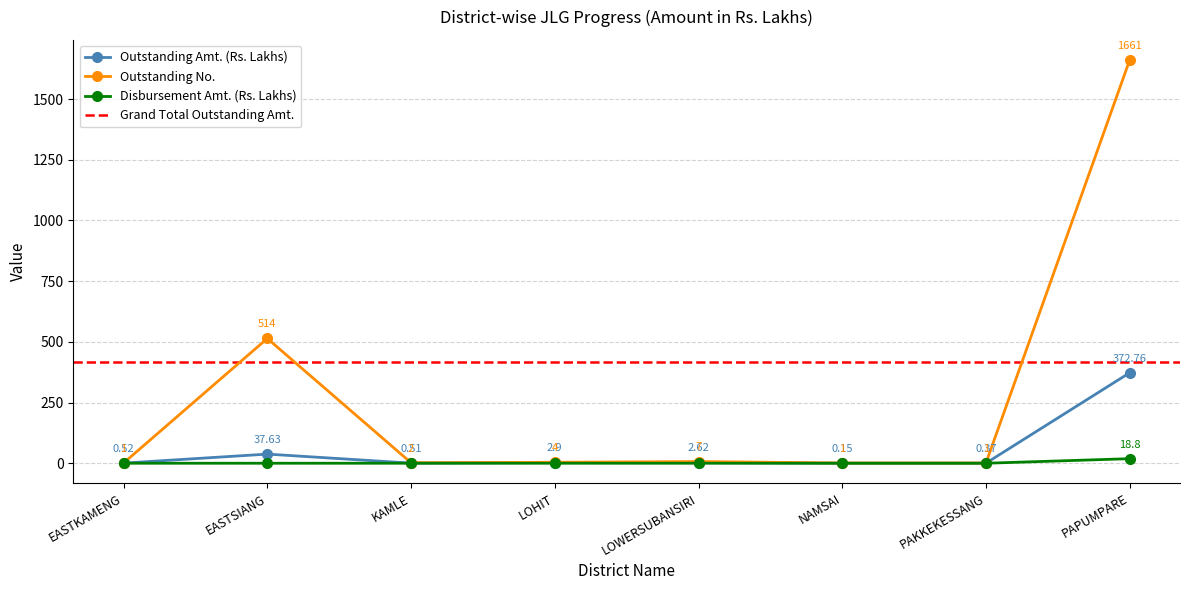

In Outstanding Amt., how many points are higher than both neighbors (excluding endpoints)?

2